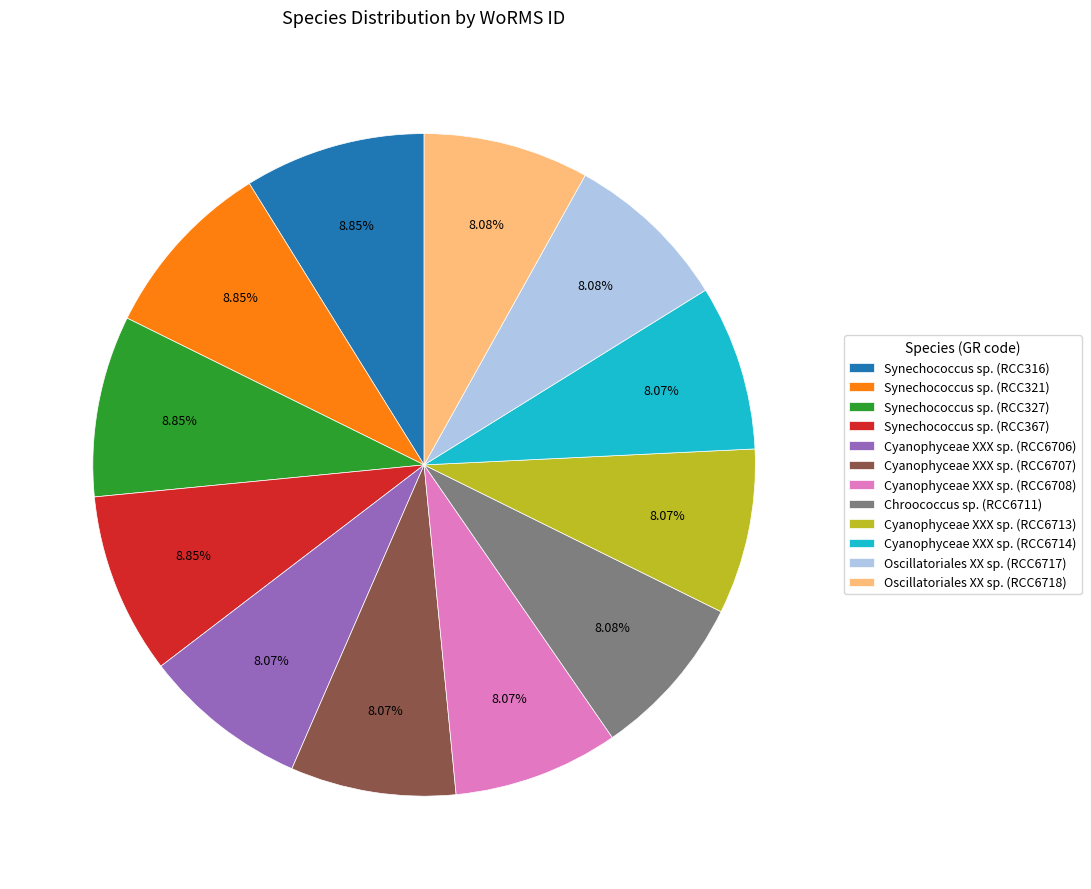

The Oscillatoriales XX sp. (RCC6717) slice represents 1% of the pie. True or false?

False